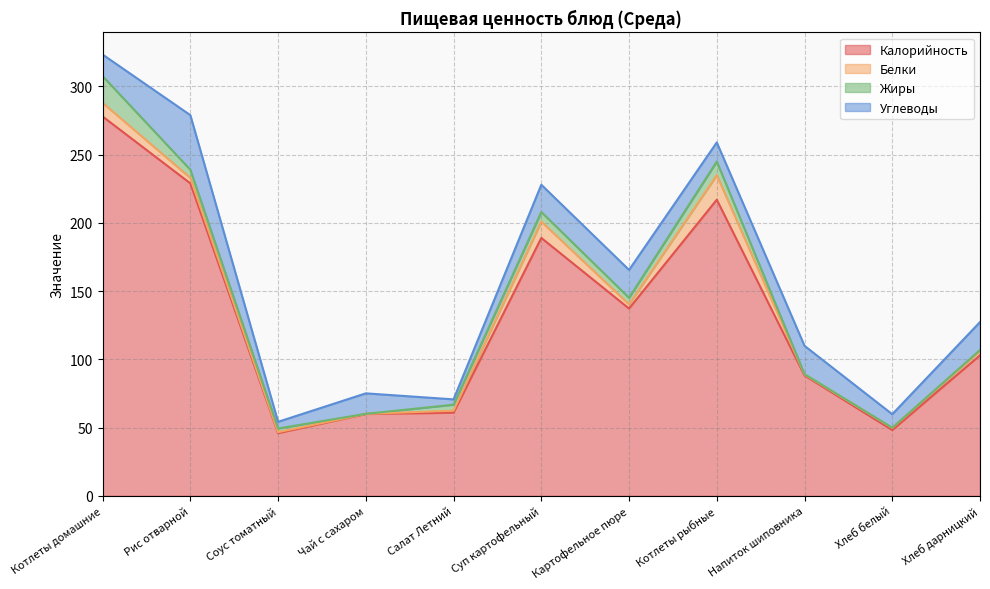

What is the value of the Калорийность point at the 10th from the left?

48.2